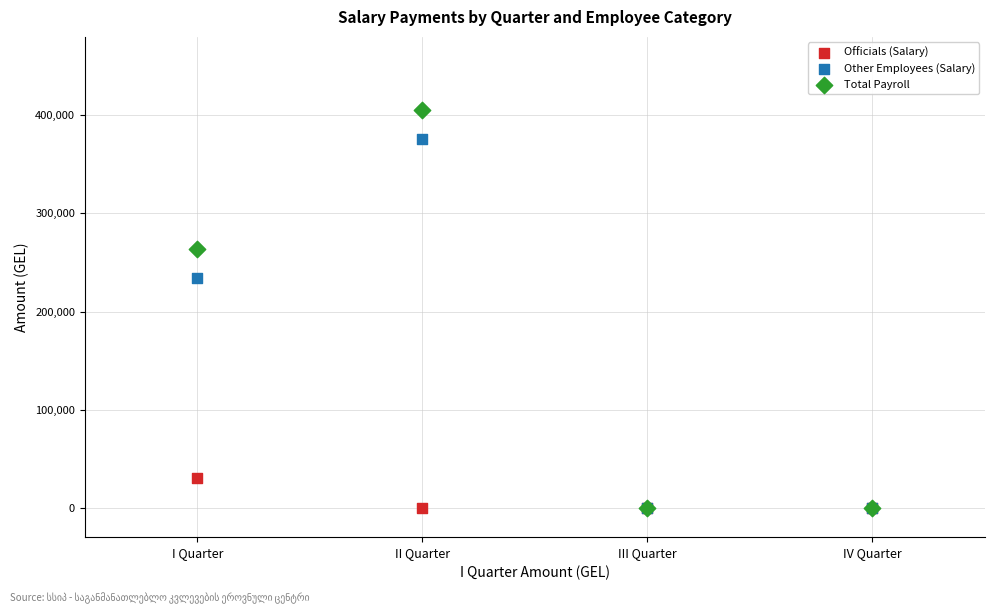

In the Total Payroll series, what Y value is closest to 202947?

264090.2